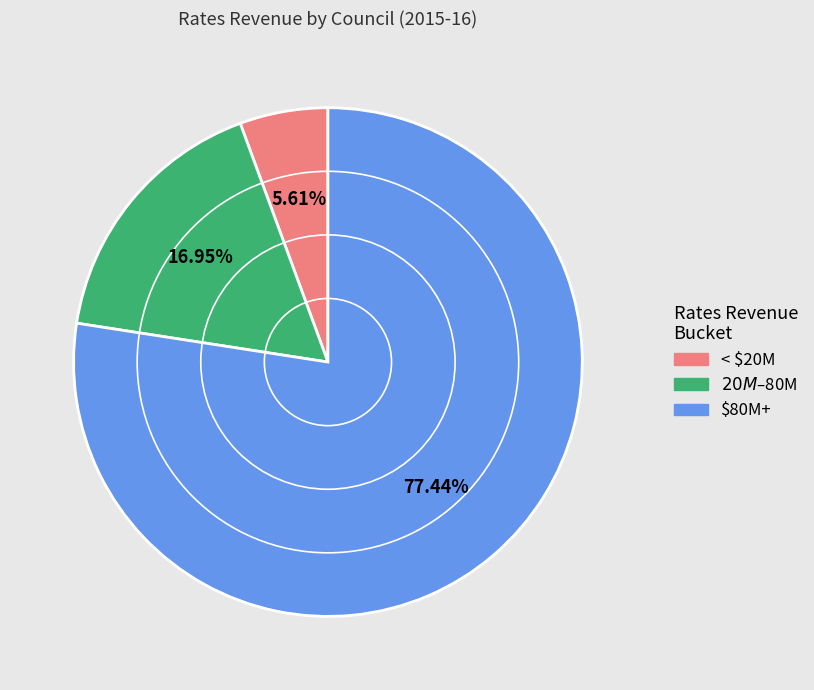

What is the majority slice?

$80M+